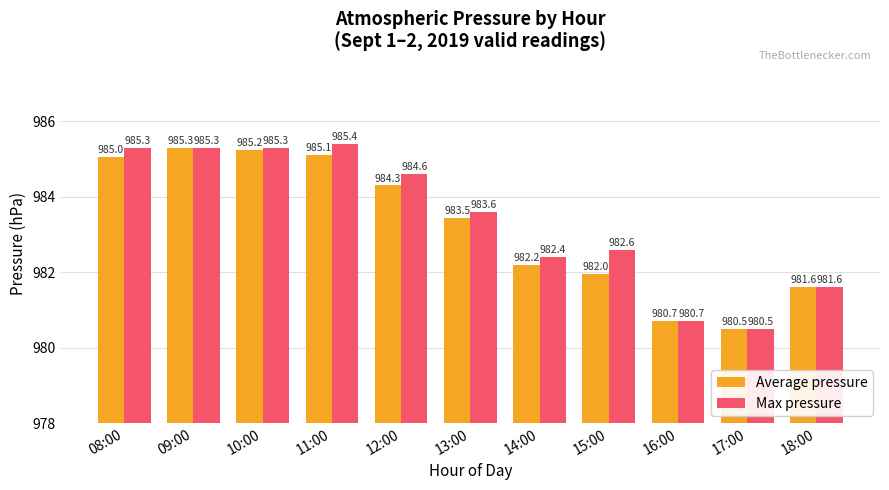

List the series in order of their peak value, lowest first.

Average pressure, Max pressure